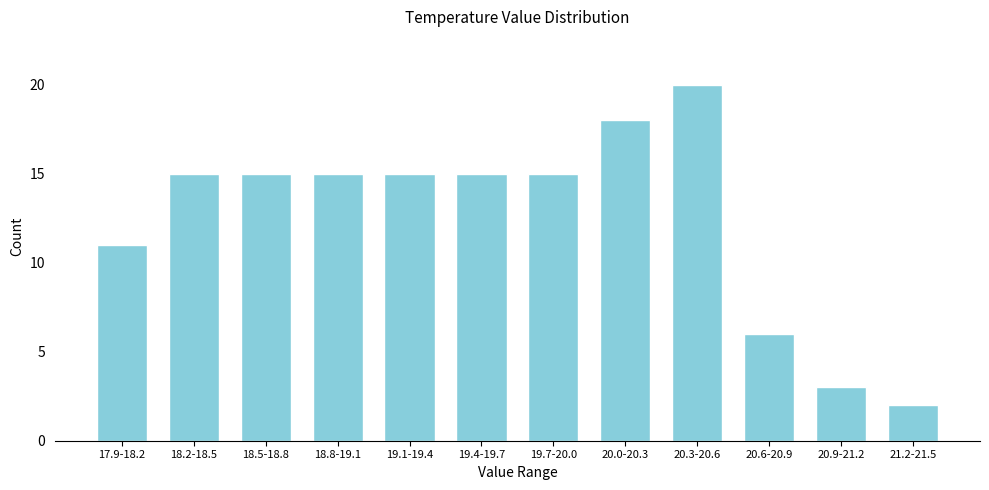

Reading left to right, what are all the values shown in this chart?

17.9-18.2=11	18.2-18.5=15	18.5-18.8=15	18.8-19.1=15	19.1-19.4=15	19.4-19.7=15	19.7-20.0=15	20.0-20.3=18	20.3-20.6=20	20.6-20.9=6	20.9-21.2=3	21.2-21.5=2